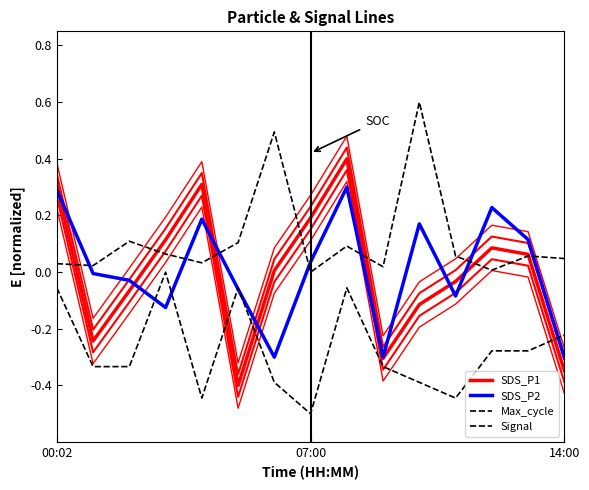

Reading left to right, transcribe all the data shown in this chart.

SDS_P1: 0.3	-0.2	-0.1	0.1	0.3	-0.4	0.0	0.2	0.4	-0.3	-0.1	-0.0	0.1	0.1	-0.3
SDS_P2: 0.3	-0.0	-0.0	-0.1	0.2	-0.1	-0.3	0.0	0.3	-0.3	0.2	-0.1	0.2	0.1	-0.3
Max_cycle: 0.0	0.0	0.1	0.1	0.0	0.1	0.5	0.0	0.1	0.0	0.6	0.1	0.0	0.1	0.0
Signal: -0.1	-0.3	-0.3	0.0	-0.4	-0.1	-0.4	-0.5	-0.1	-0.3	-0.4	-0.4	-0.3	-0.3	-0.2